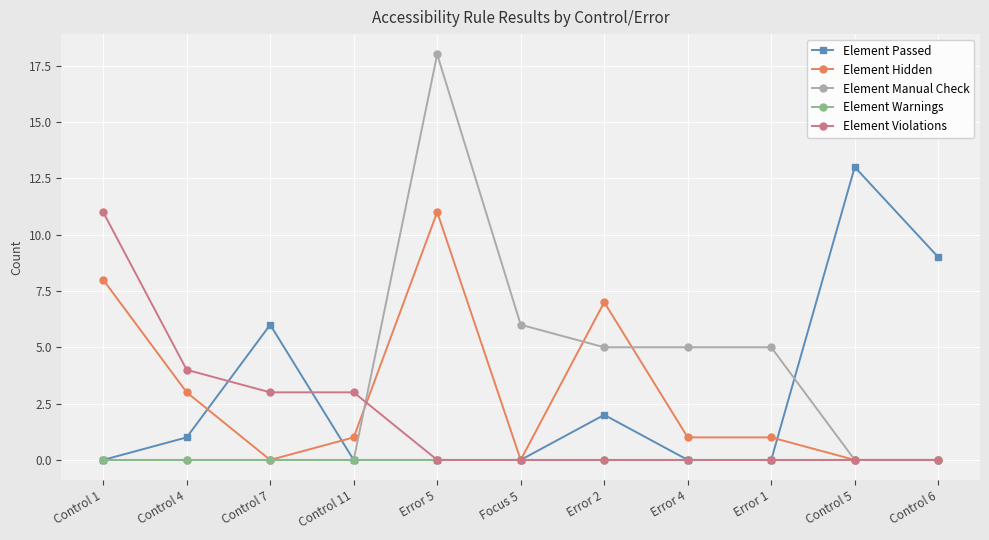

Is it true that Element Passed equals 2 at Control 7?

False